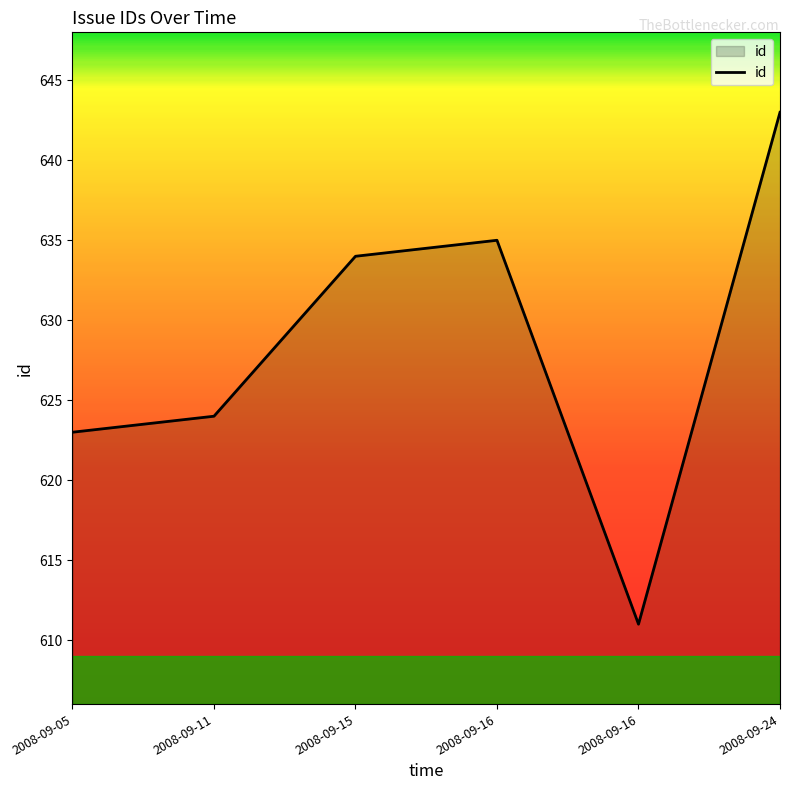

At which label is the value closest to 627?

2008-09-11